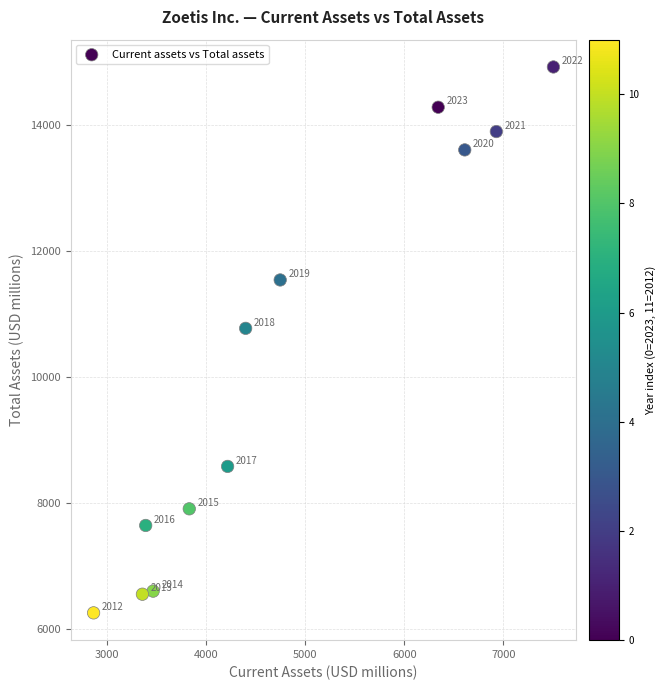

What Y value in the scatter plot is closest to 10593?

10777